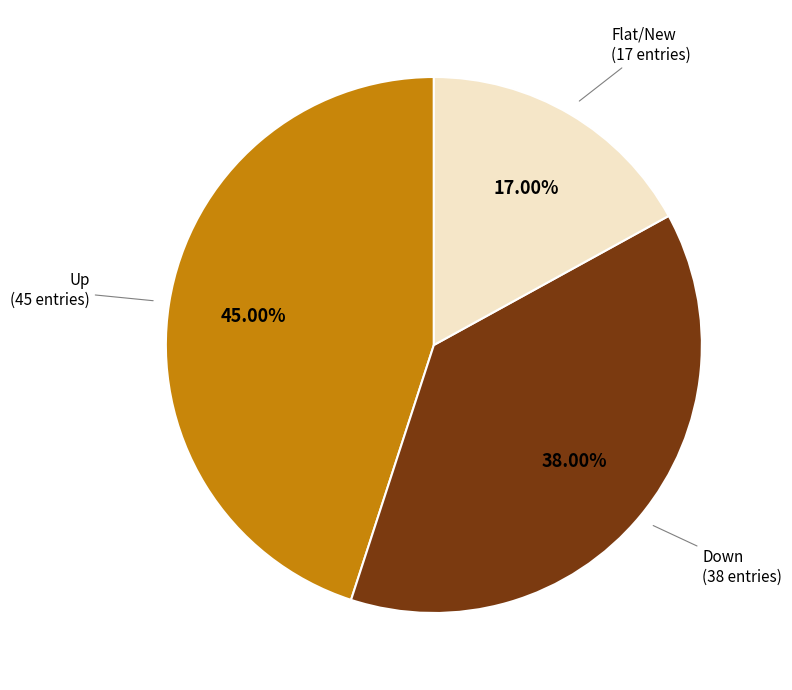

What is the ratio of the value at Flat/New (17 entries) to the value at Down (38 entries)?

0.4